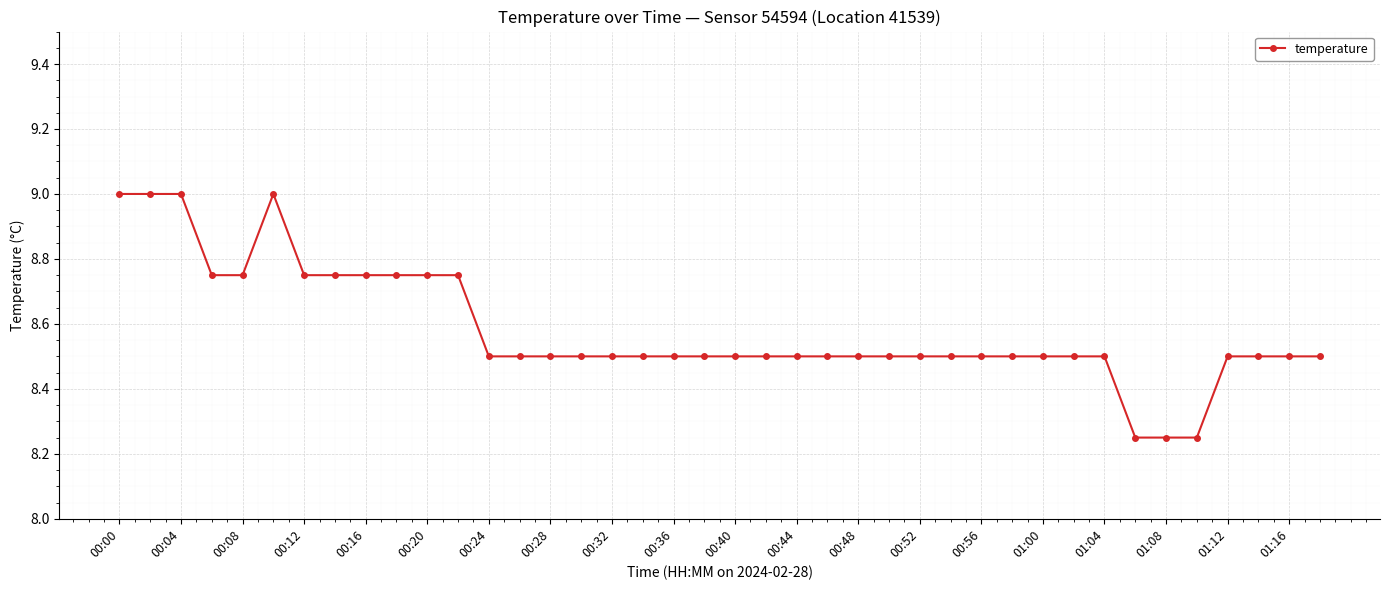

What is the value of the 37th point from the left?

8.5